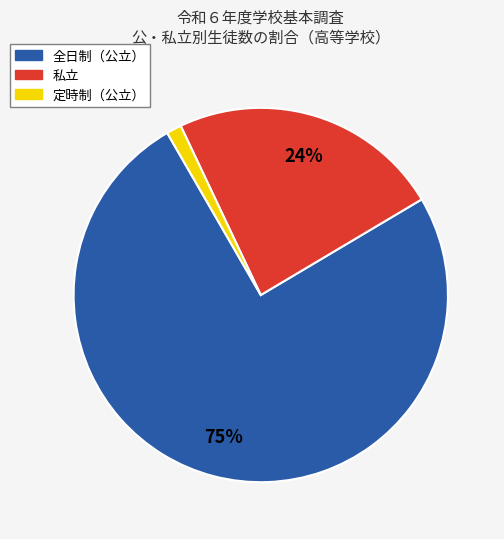

Does any single category account for the majority?

Yes